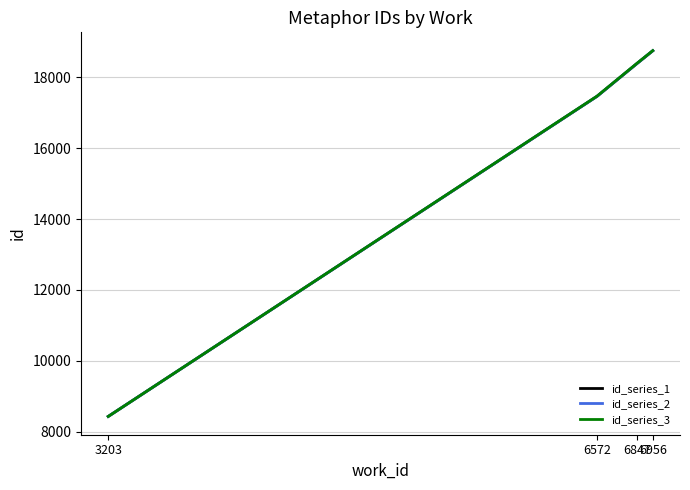

Is the value of id_series_1 at 3203 greater than the value of id_series_2 at 6572?

No